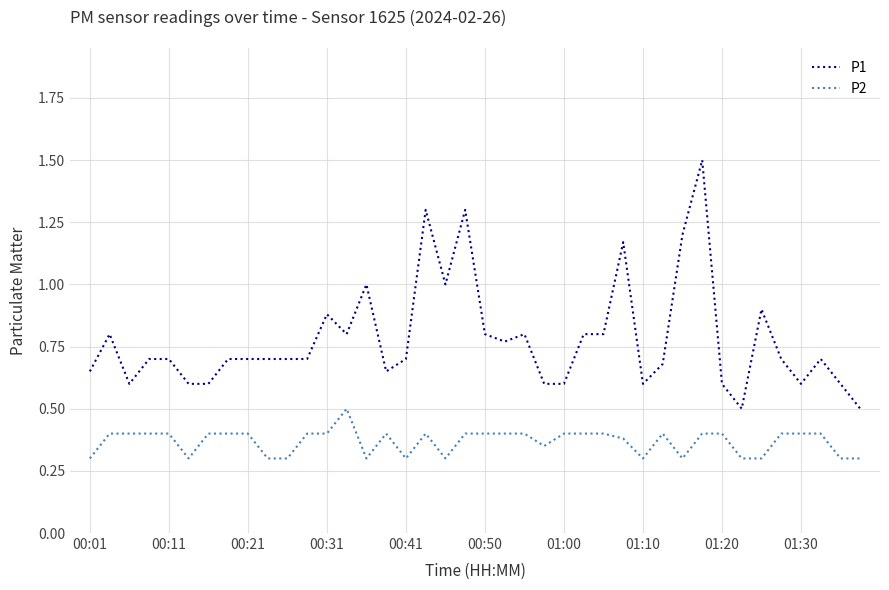

What is the greatest value displayed?

1.5